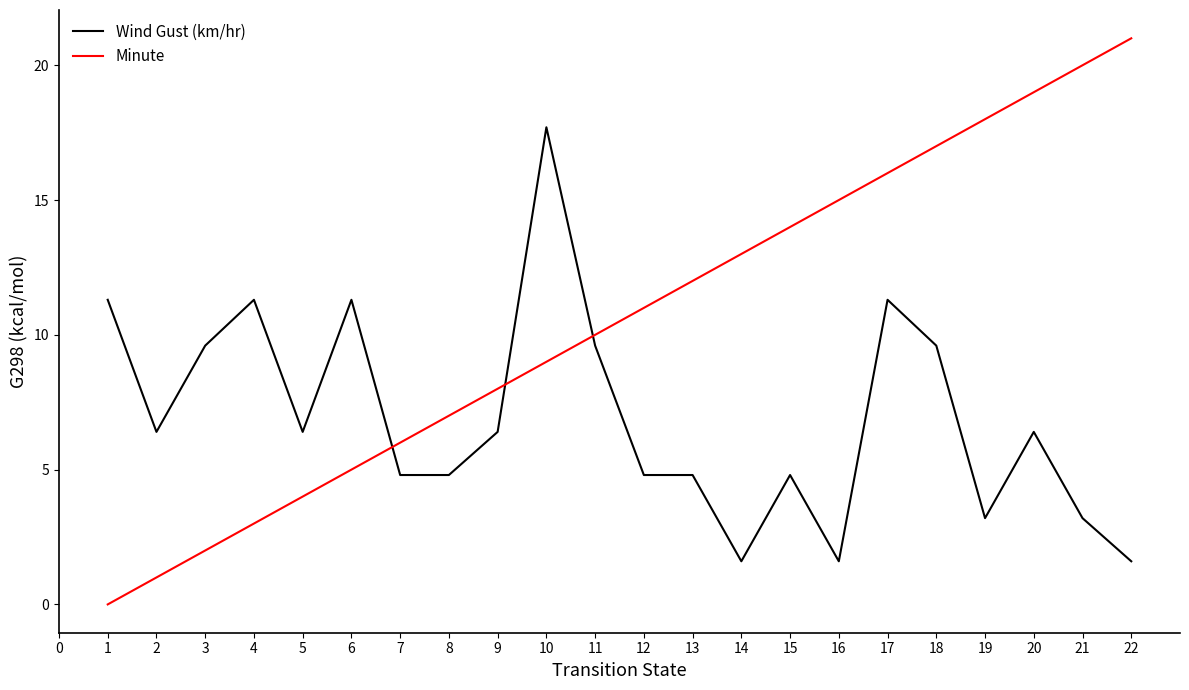

Rank the series by their maximum value, from lowest to highest.

Wind Gust (km/hr), Minute